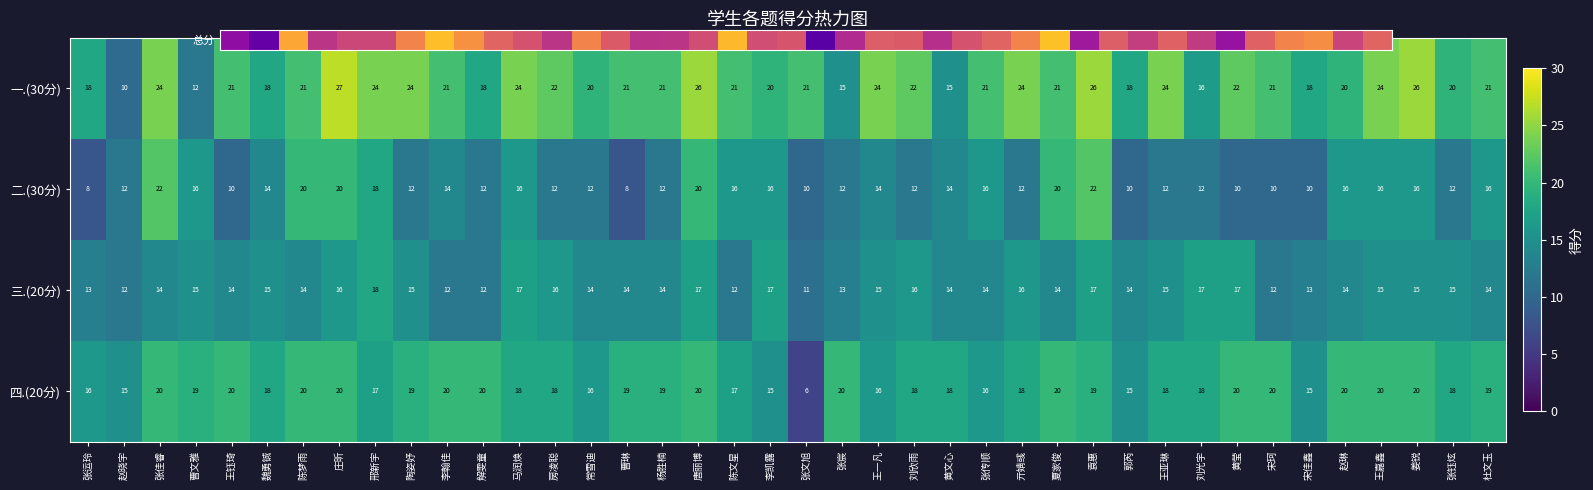

What is the sum of all 二.(30分) values?

562